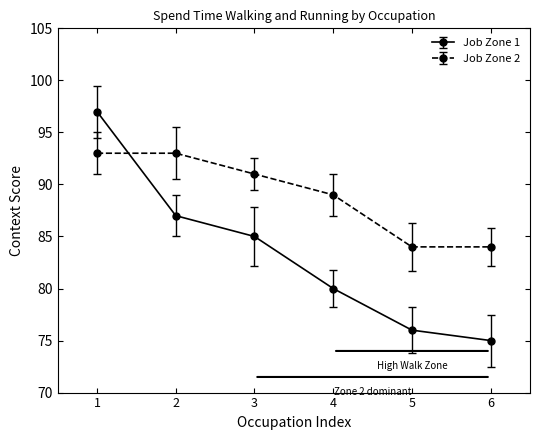

What is the value of the Job Zone 1 point at the 2nd from the left?

87